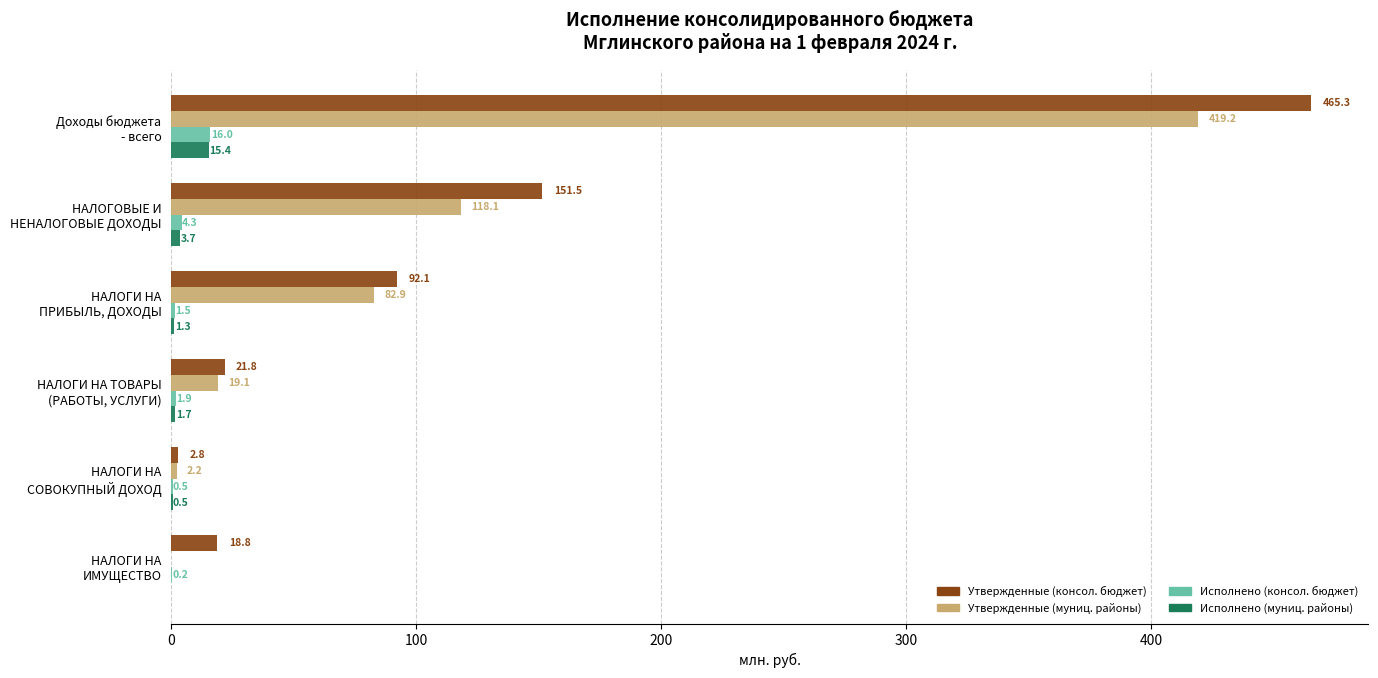

Which series has the largest total across all categories?

Утвержденные (консол. бюджет)